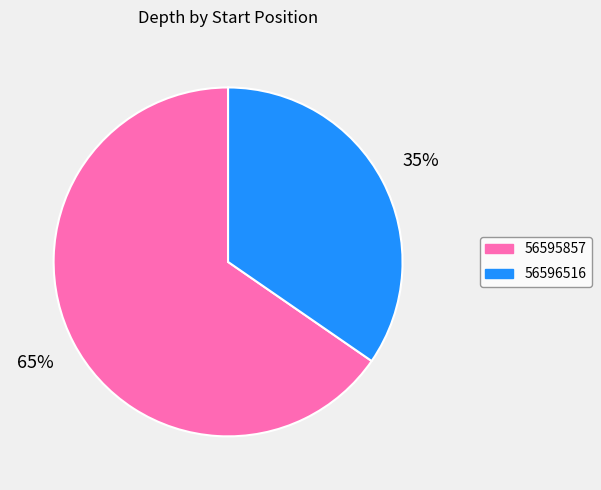

Count the number of slices in the pie.

2